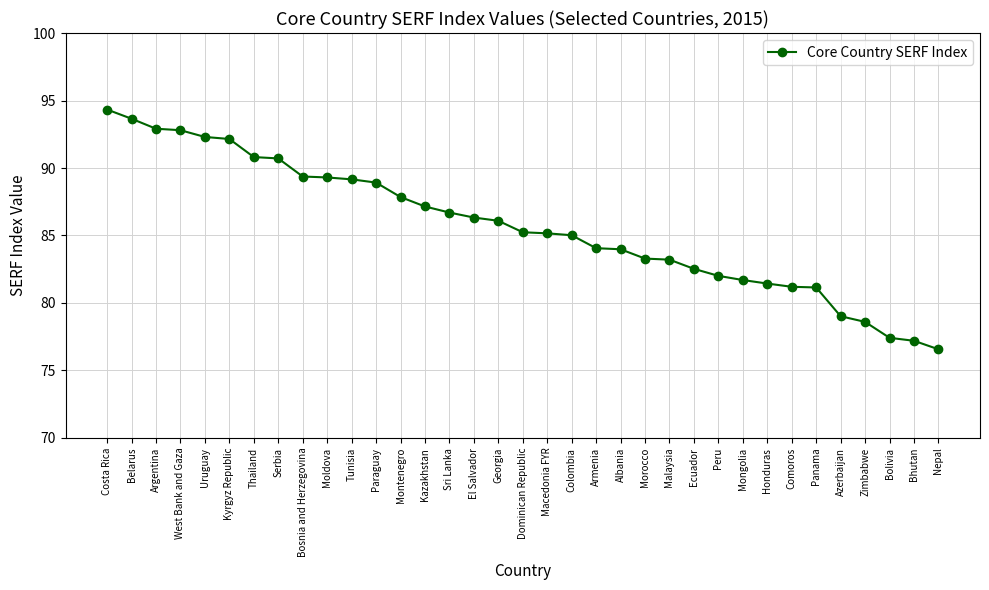

Read the value at Armenia.

84.1